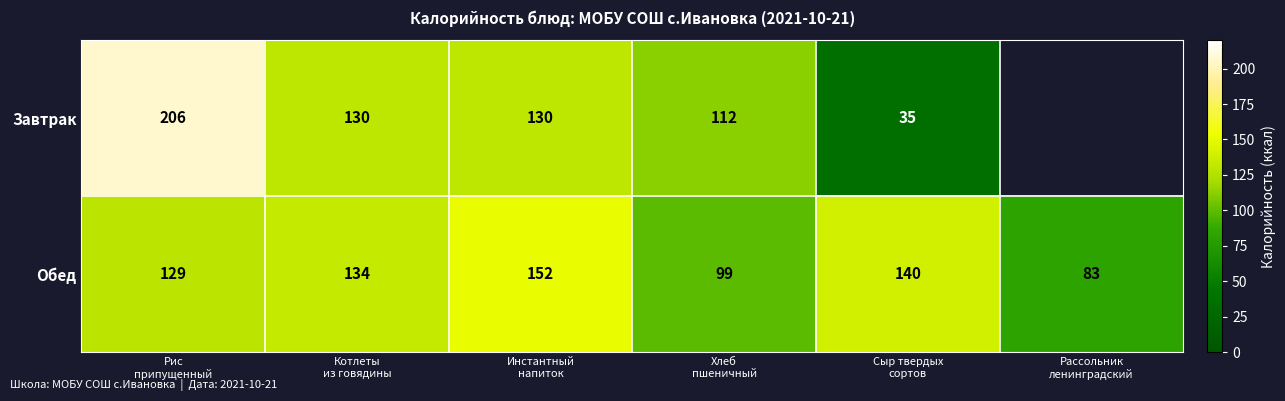

How many data points in Обед are less than 134?

3